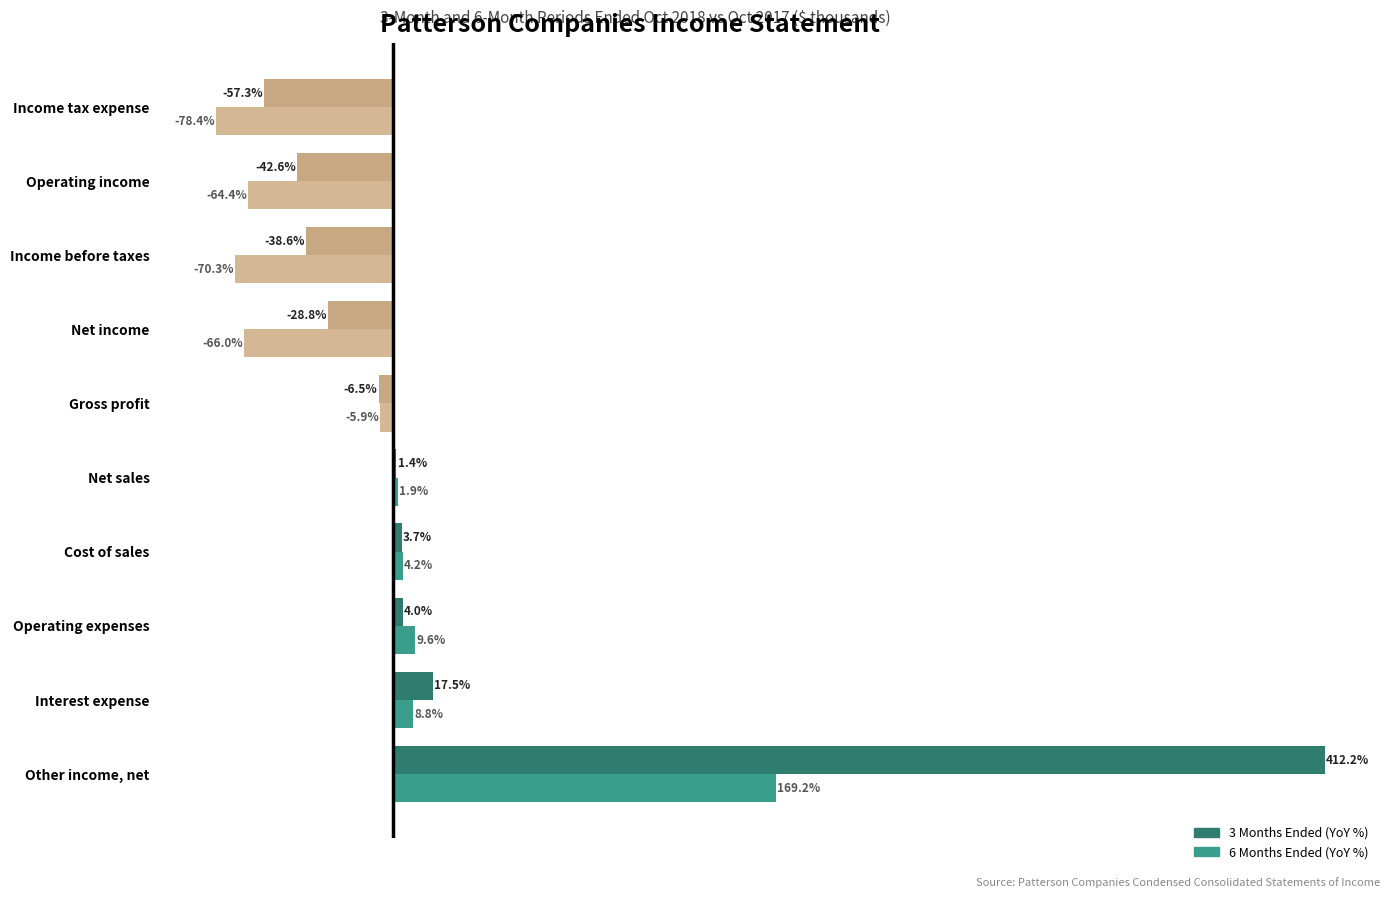

Which category has the highest value in the 3 Months Ended (YoY %) series?

Other income, net